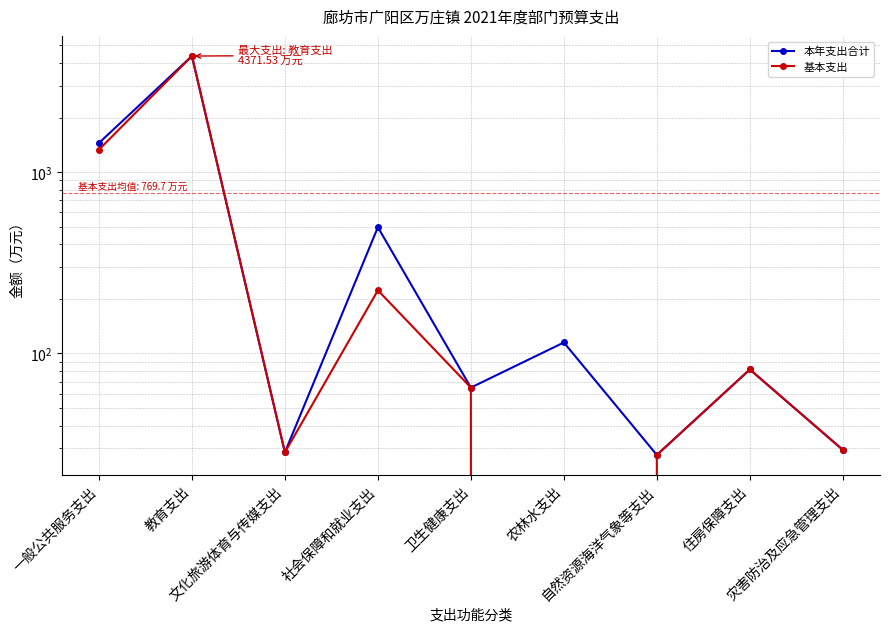

True or false: 基本支出 and 本年支出合计 intersect in this chart.

False